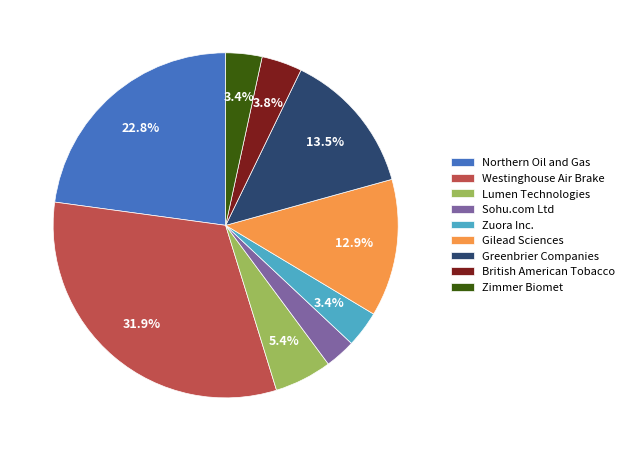

To the nearest percent, what percentage of the pie is Lumen Technologies?

5%